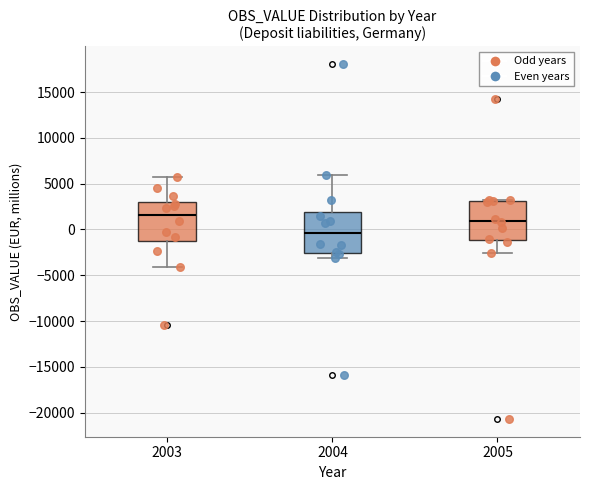

Reading left to right, transcribe this box plot: for each box, give where its median line is, the range the box spans, and where its two whiskers end, as read against the y-axis. The values are not printed on the chart, so give them approximately, as read against the axis.

2003: median 1500, box -1000 to 3000, whiskers -4000 to 6000
2004: median -500, box -2500 to 2000, whiskers -3000 to 6000
2005: median 1000, box -1000 to 3000, whiskers -2500 to 3500